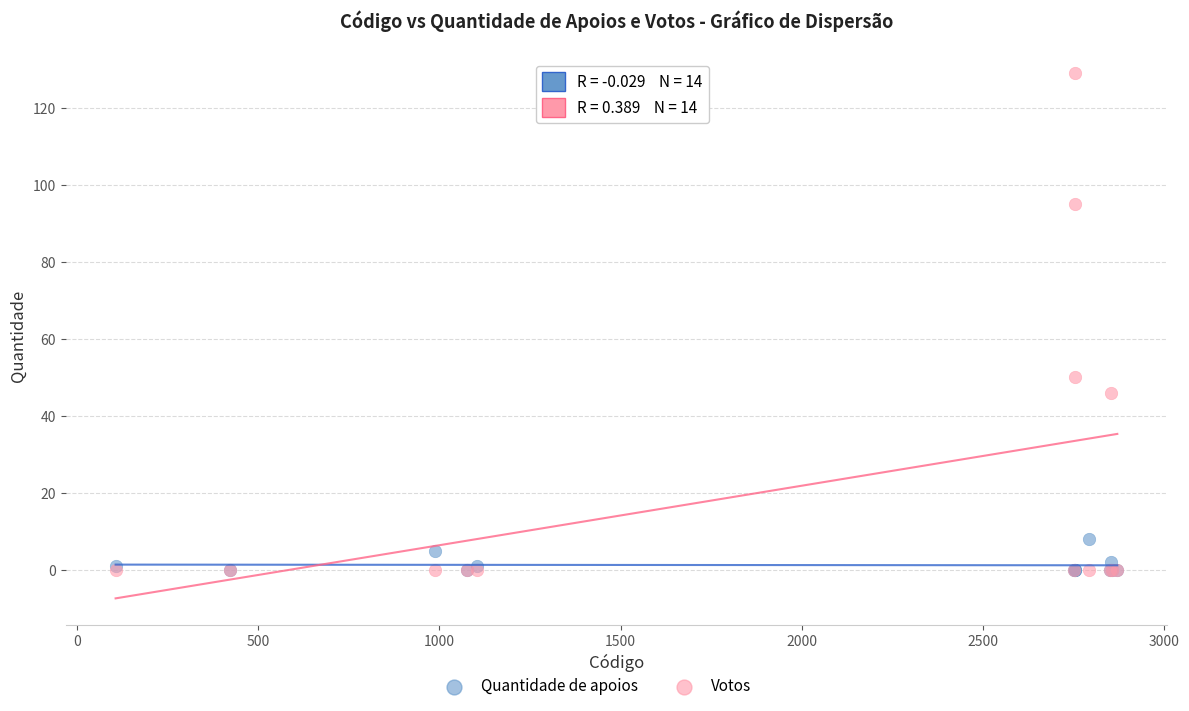

Which series has the largest Y range (max minus min)?

Votos